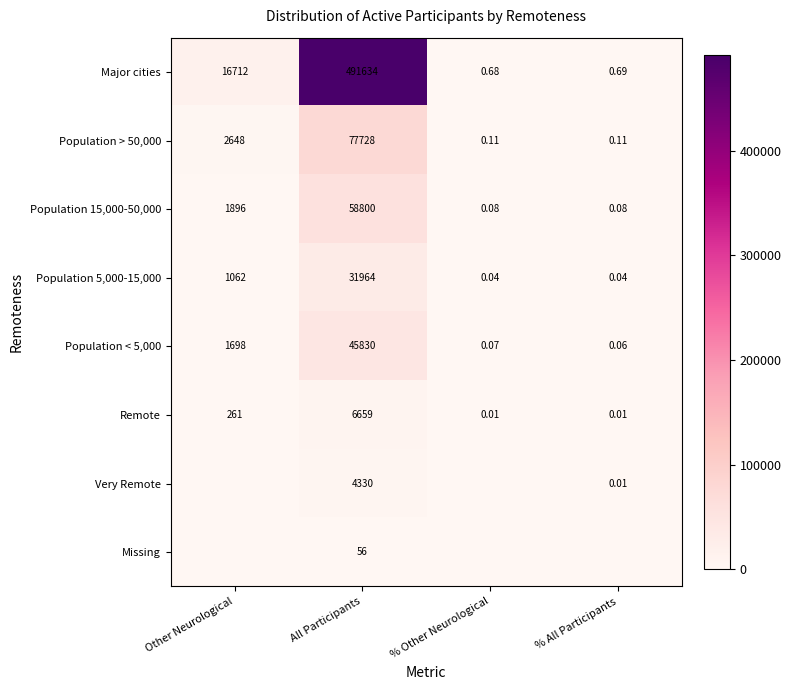

How many data points in Remote are less than 261?

2